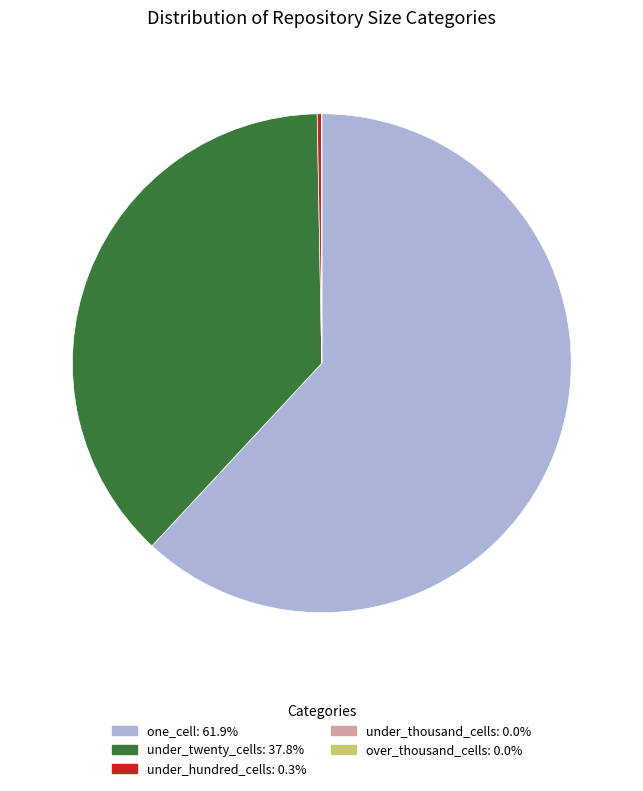

What is the largest slice in the pie chart?

one_cell